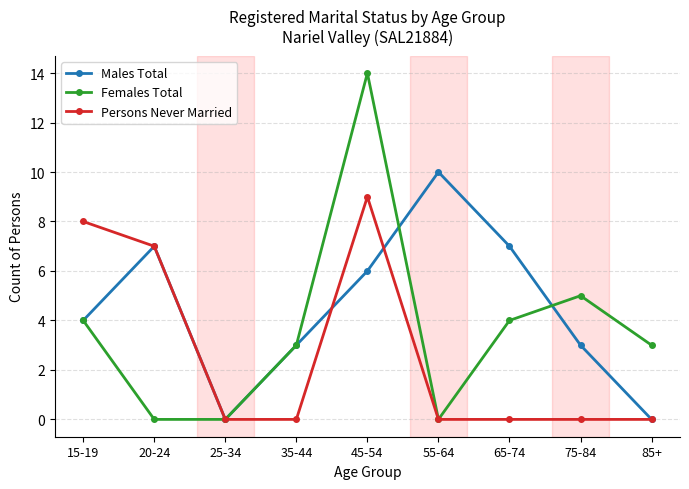

At which category is the sum across all series the highest?

45-54